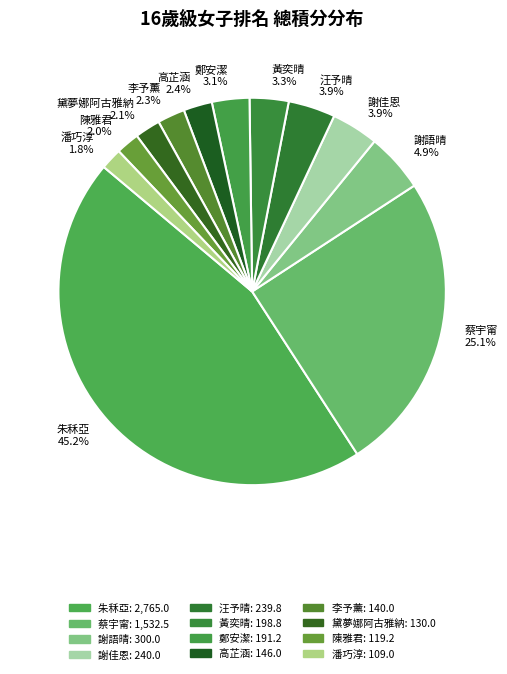

Is it true that 謝語晴 is 20% of the pie?

False